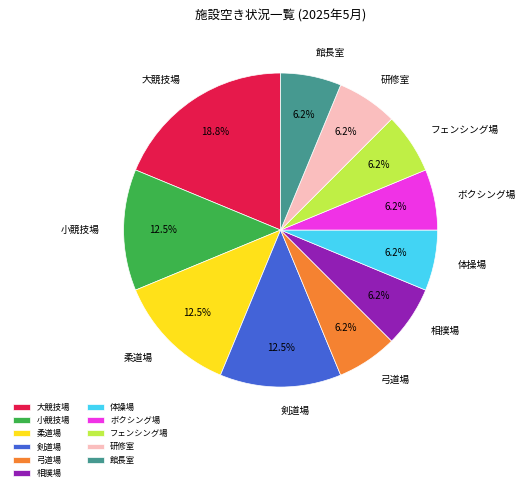

What is the ratio of the value at 相撲場 to the value at 館長室?

1.0